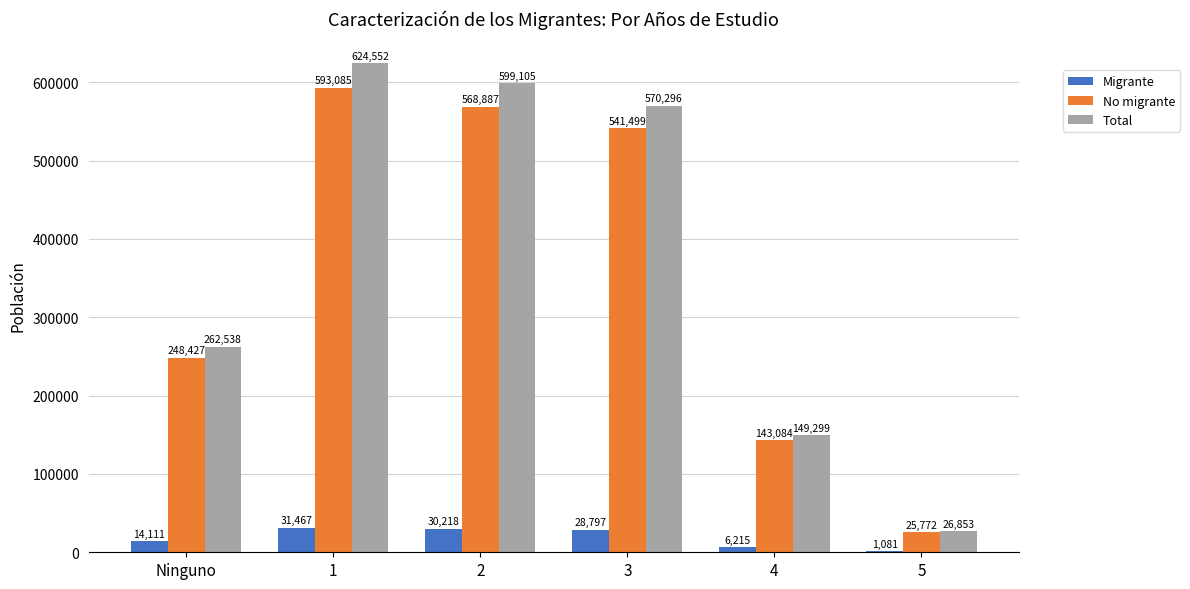

What value does the Migrante series have at 5, to the nearest 50?

1100